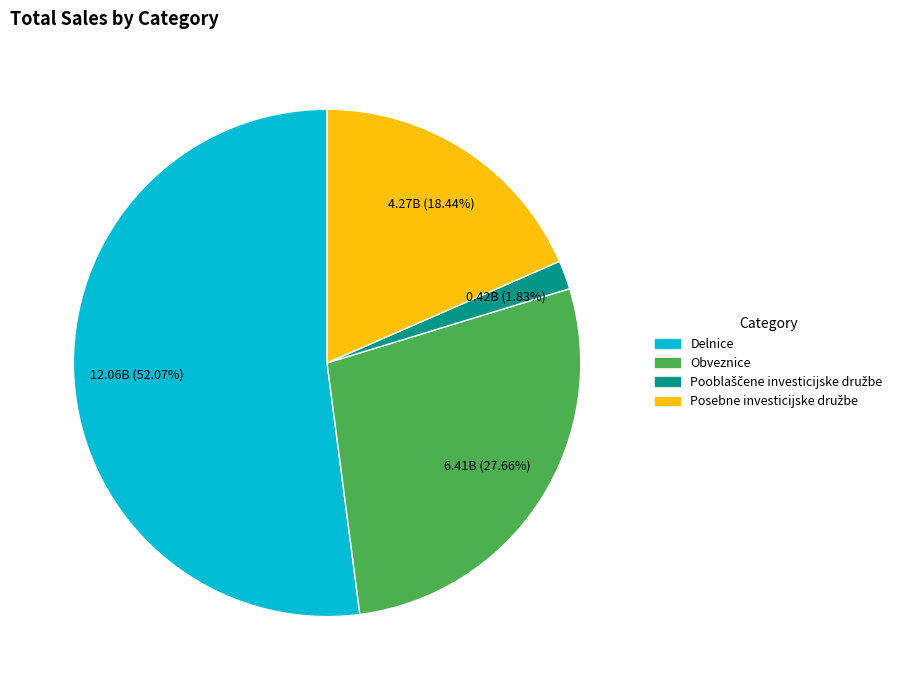

Combined, do Obveznice and Delnice account for over 50%?

Yes